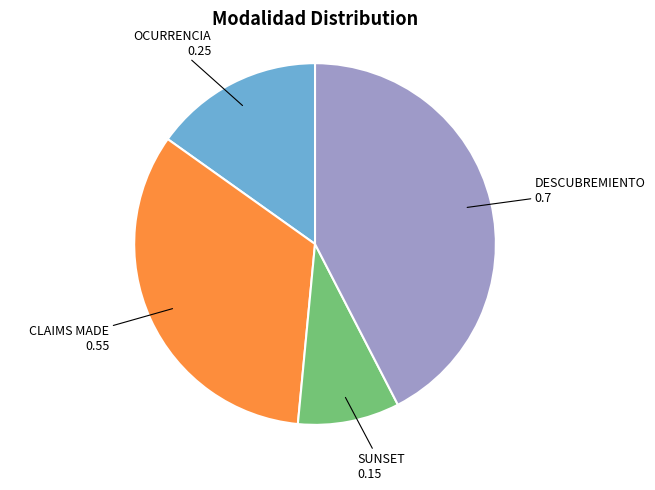

Which has a higher value, DESCUBREMIENTO or CLAIMS MADE?

DESCUBREMIENTO